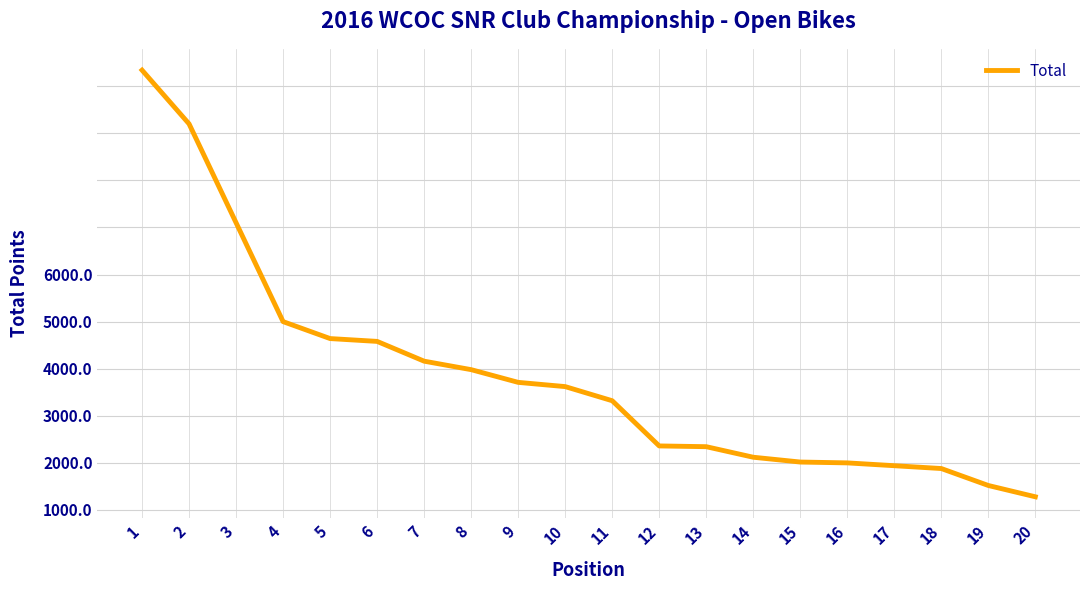

True or false: the data shows 1470 at 17.

True